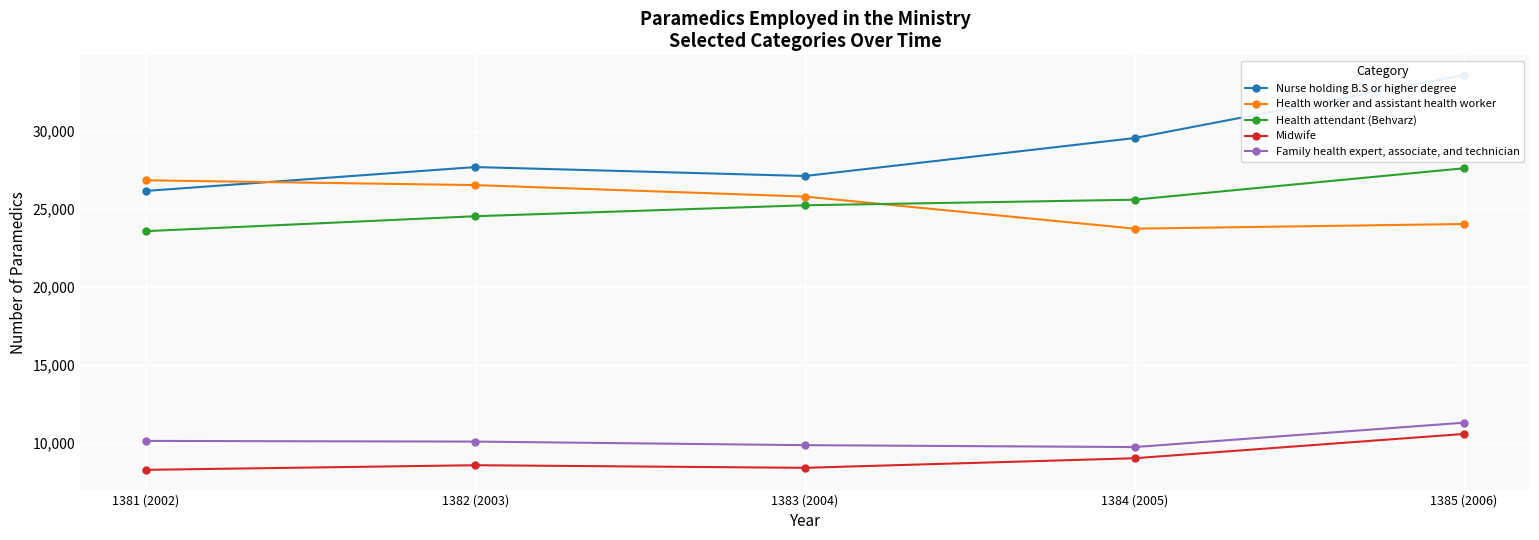

True or false: Midwife and Family health expert, associate, and technician intersect in this chart.

False